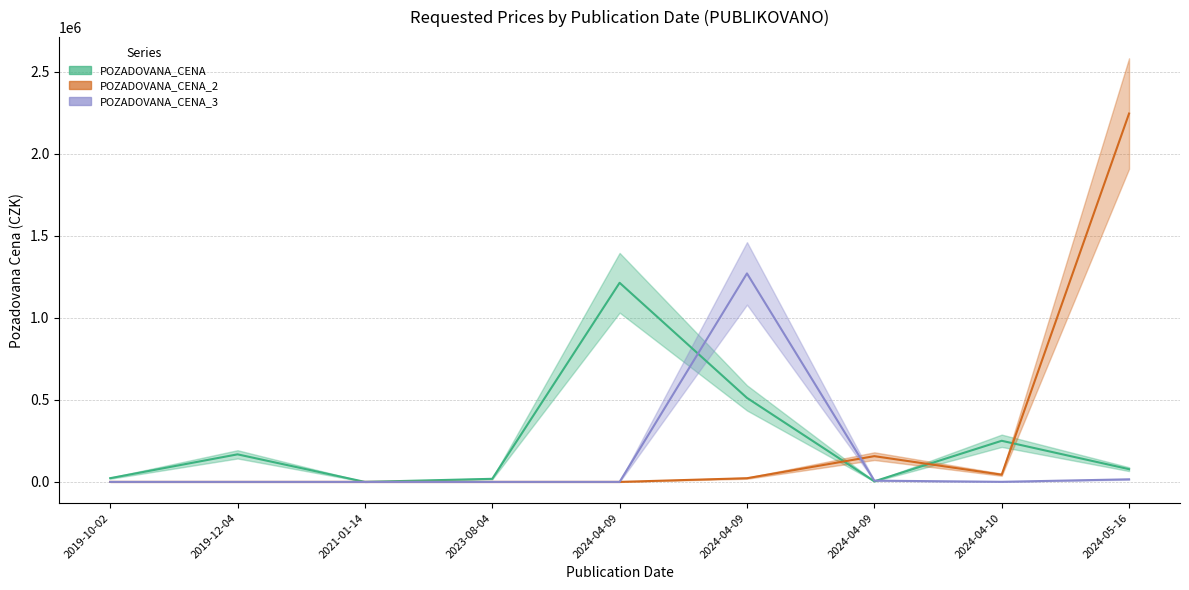

What is the difference between the POZADOVANA_CENA values at 2019-12-04 and 2024-04-09?

343959